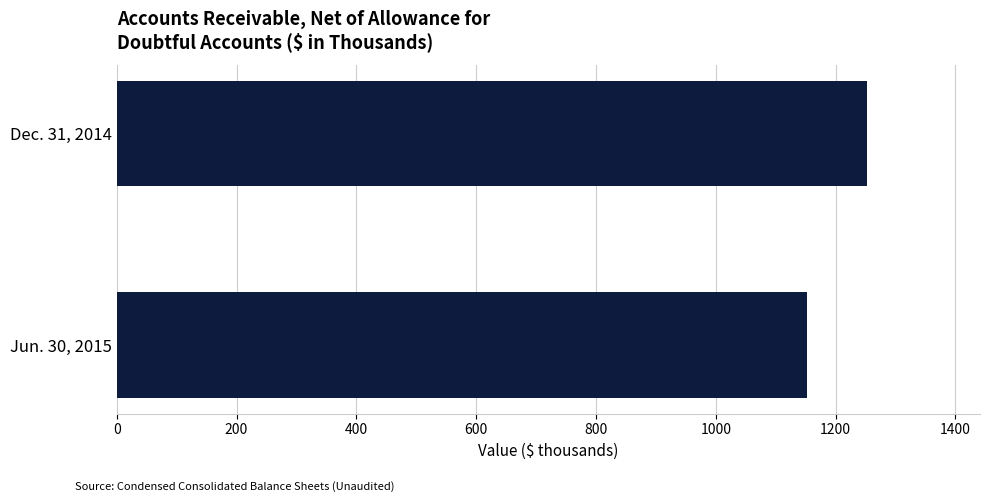

What is the greatest value displayed?

1253